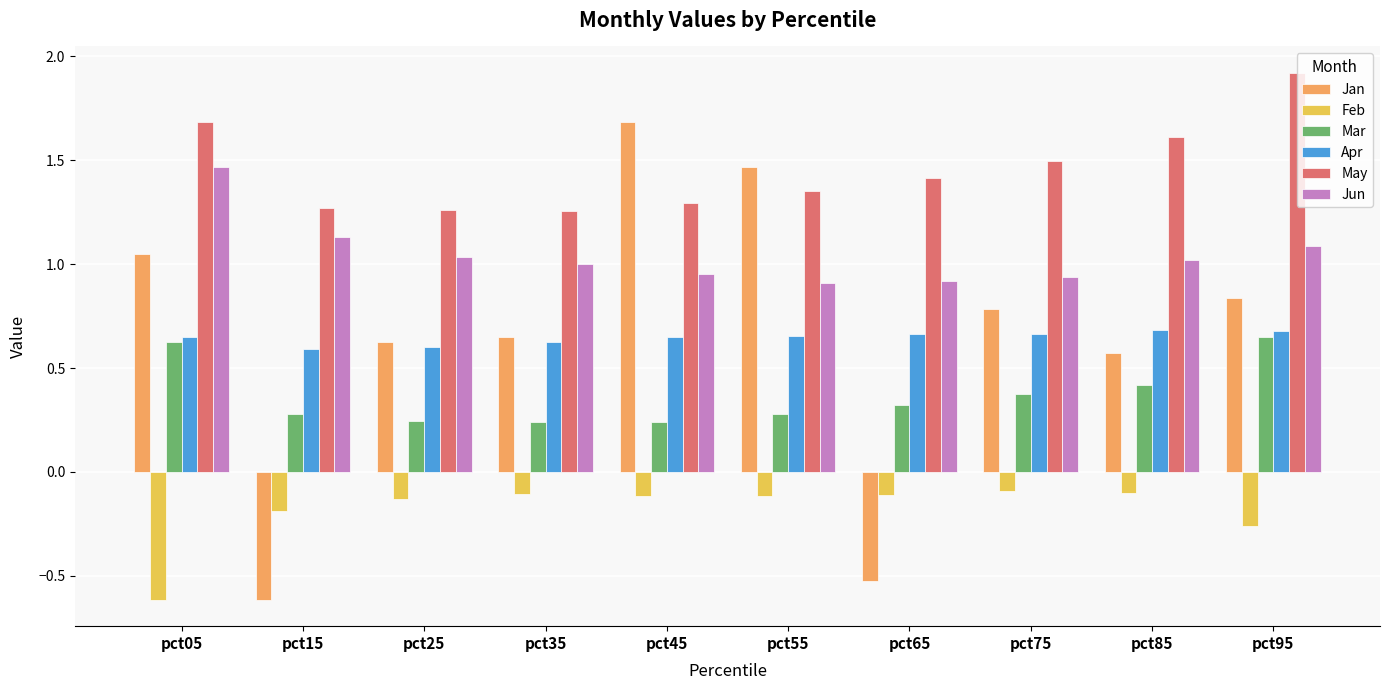

What is the minimum value shown in the chart?

-0.6